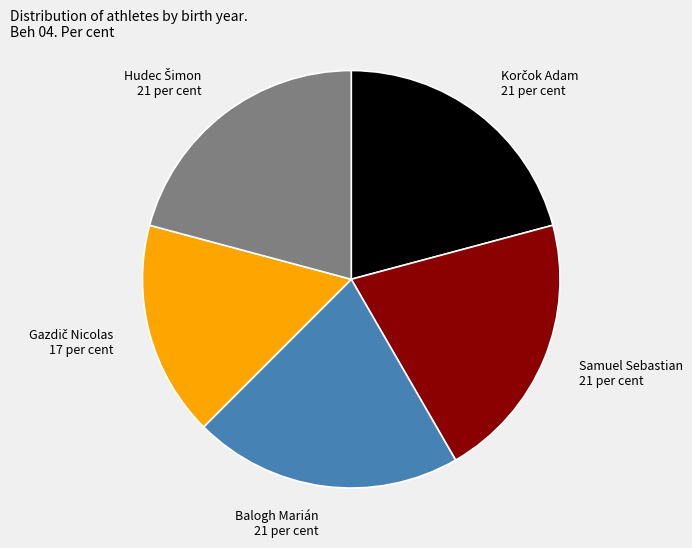

Is there a majority slice in this chart?

No